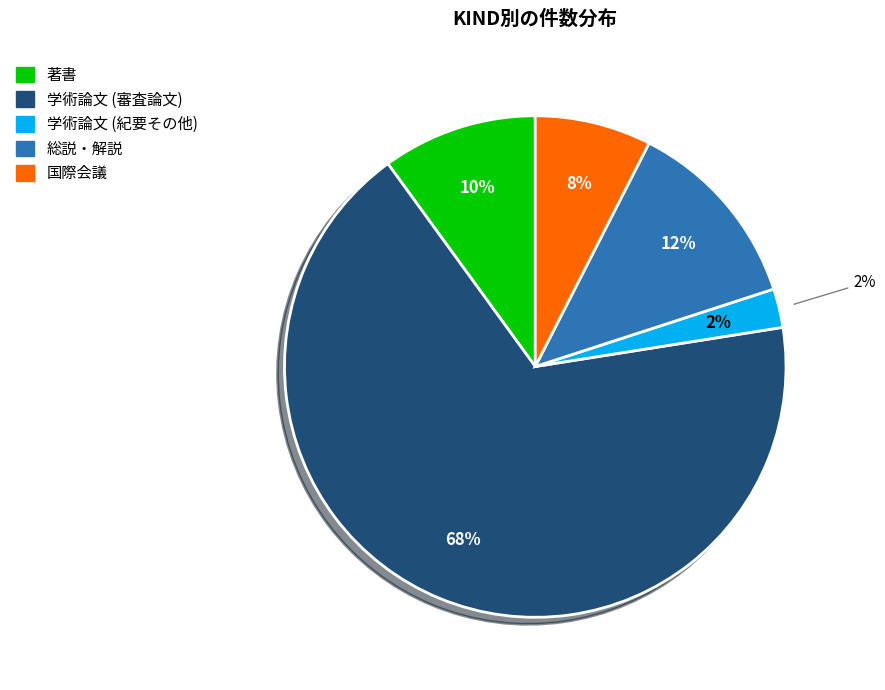

What percentage is the 国際会議 slice, to the nearest percent?

8%